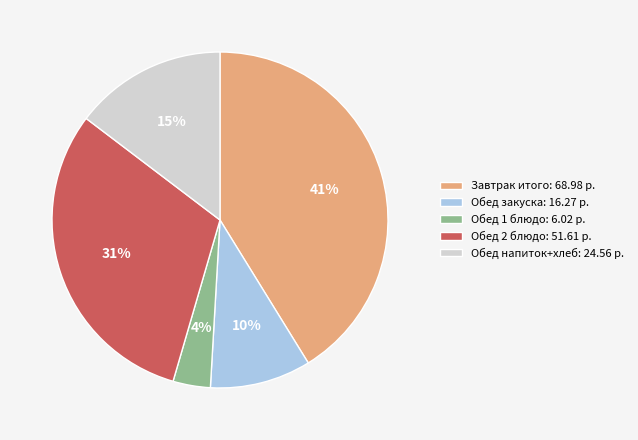

Is there any slice that represents more than half of the pie?

No